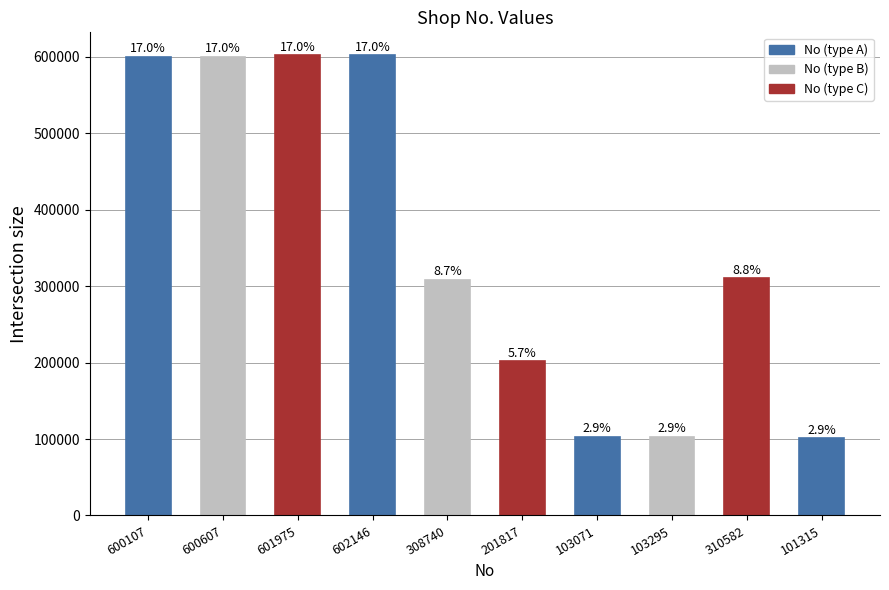

Does the chart contain any negative values?

No